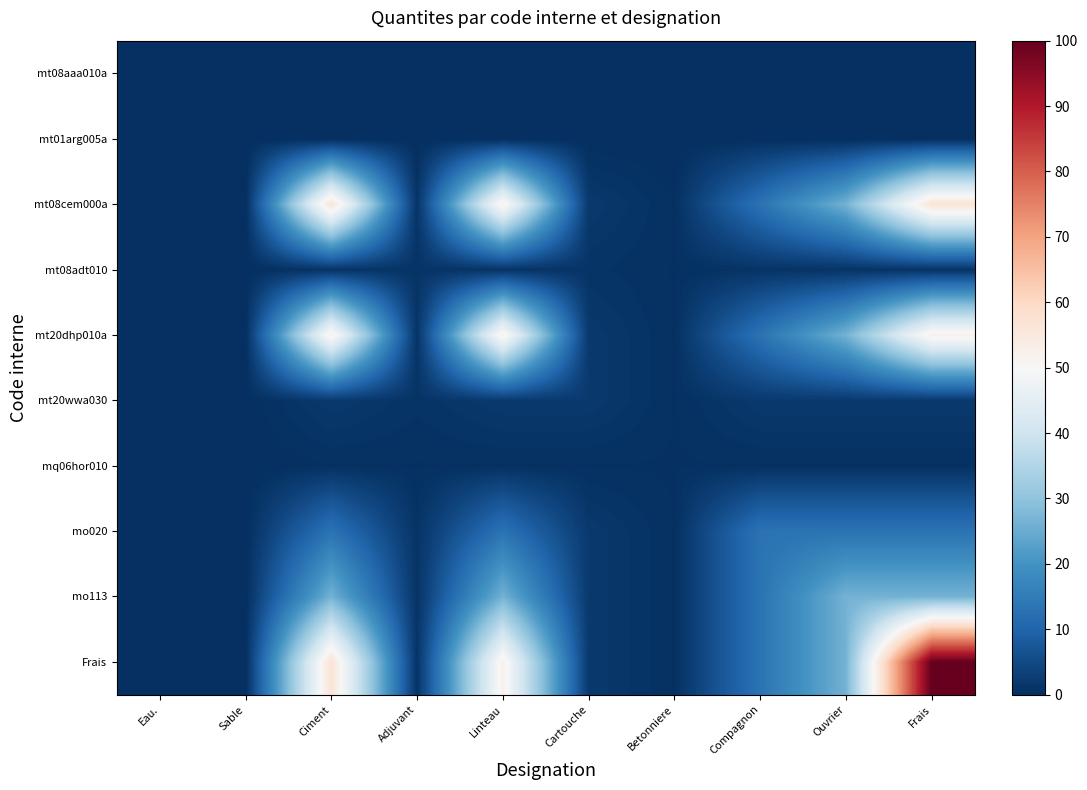

What is the total value across all series at Frais?

251.9